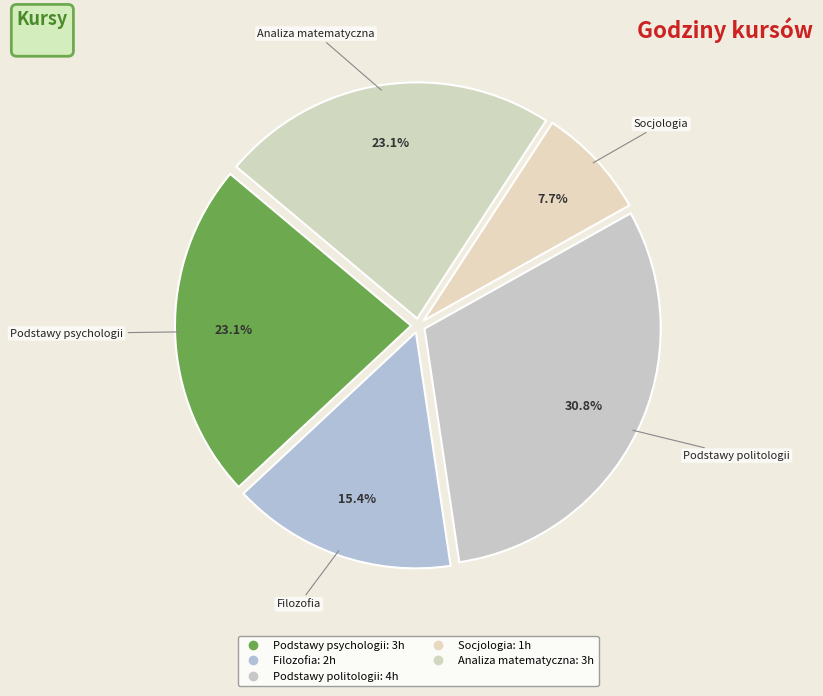

What percentage is NOT represented by Analiza matematyczna?

76.9%